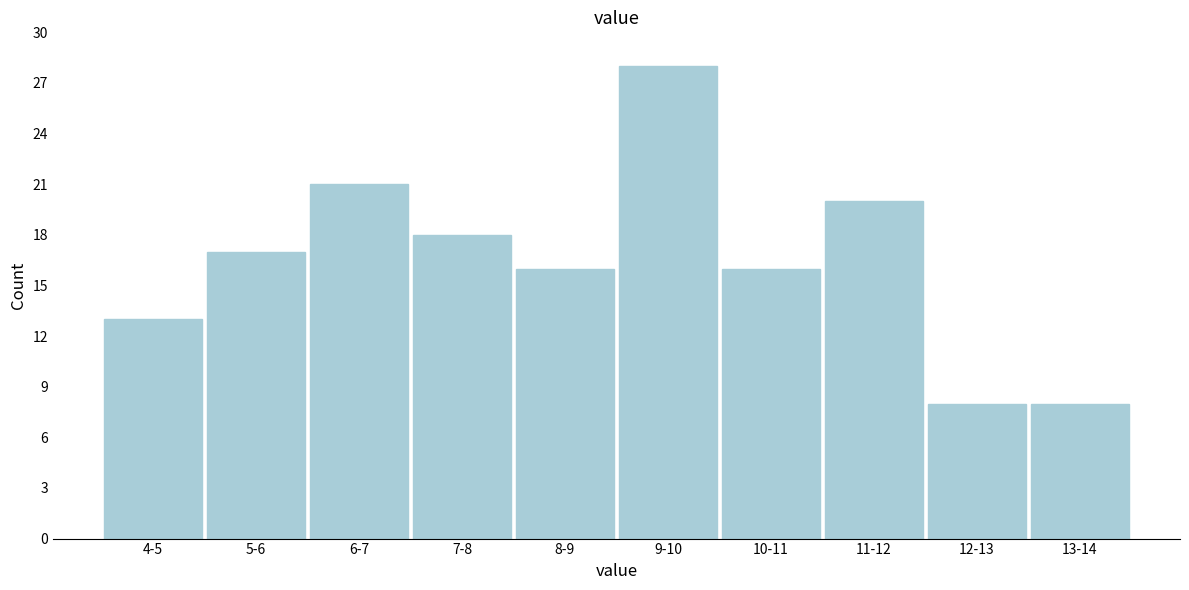

Reading left to right, transcribe all the data shown in this chart.

13	17	21	18	16	28	16	20	8	8